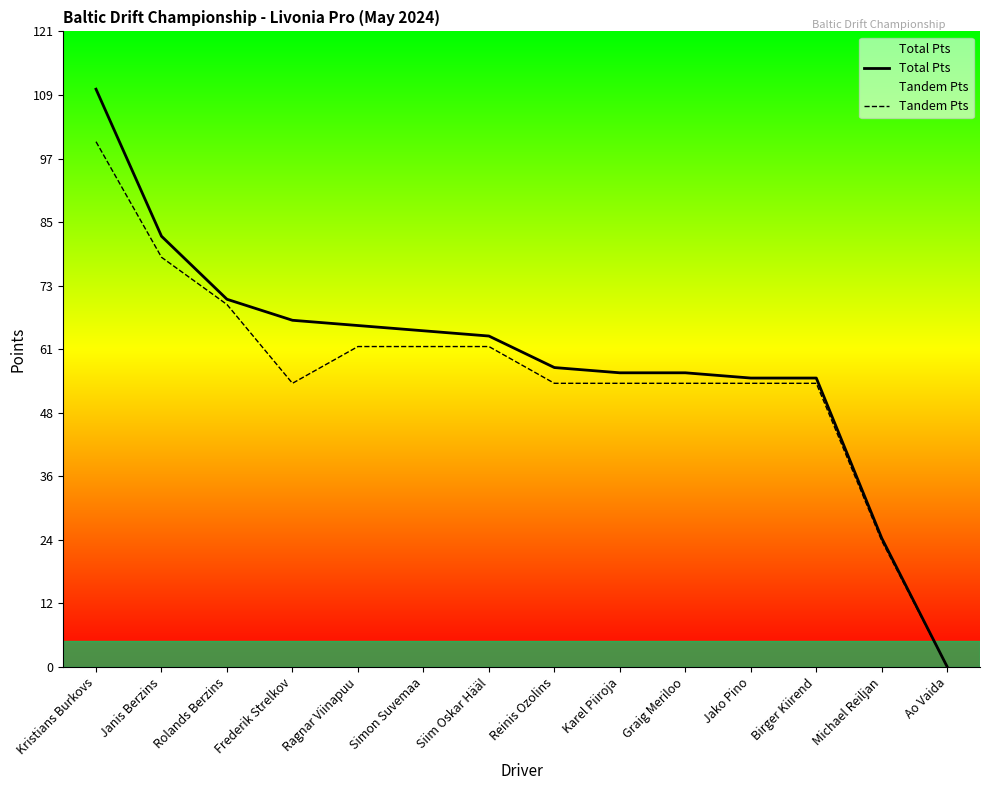

Reading left to right, list all the values displayed in this chart.

Total Pts: 110.0	82.0	70.0	66.0	65.0	64.0	63.0	57.0	56.0	56.0	55.0	55.0	24.5	0.0
Tandem Pts: 100.0	78.0	69.0	54.0	61.0	61.0	61.0	54.0	54.0	54.0	54.0	54.0	24.0	0.0